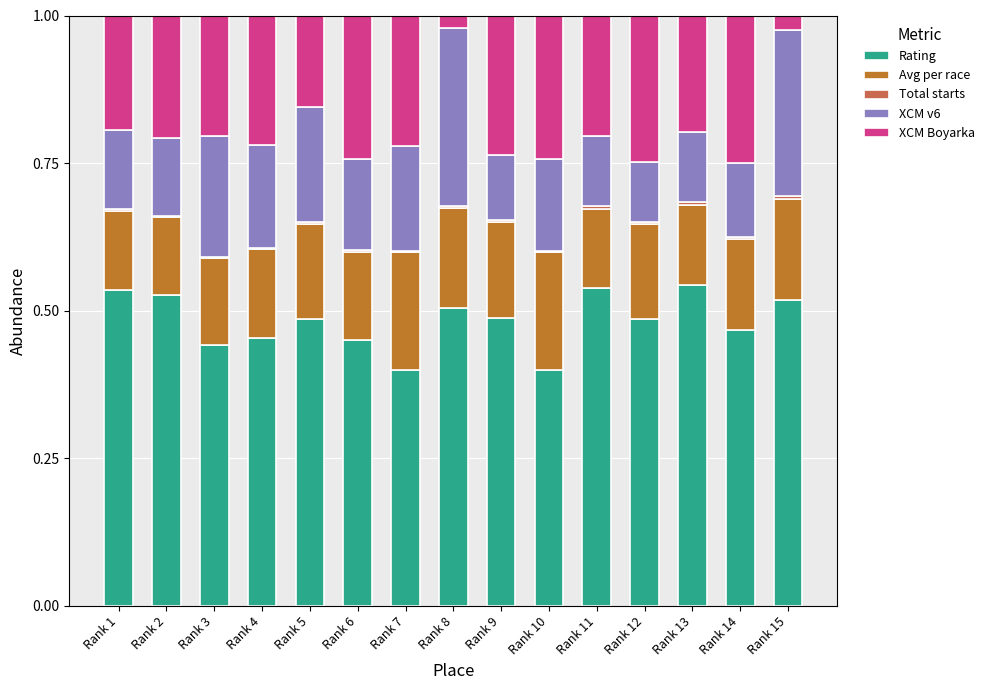

True or false: Rating has a value of 0.5 at Rank 1.

True